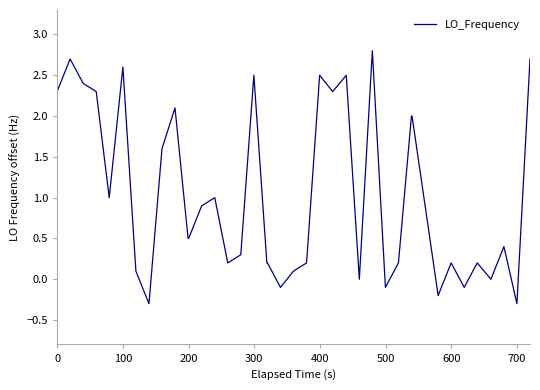

What is the minimum value shown in the chart?

-0.3